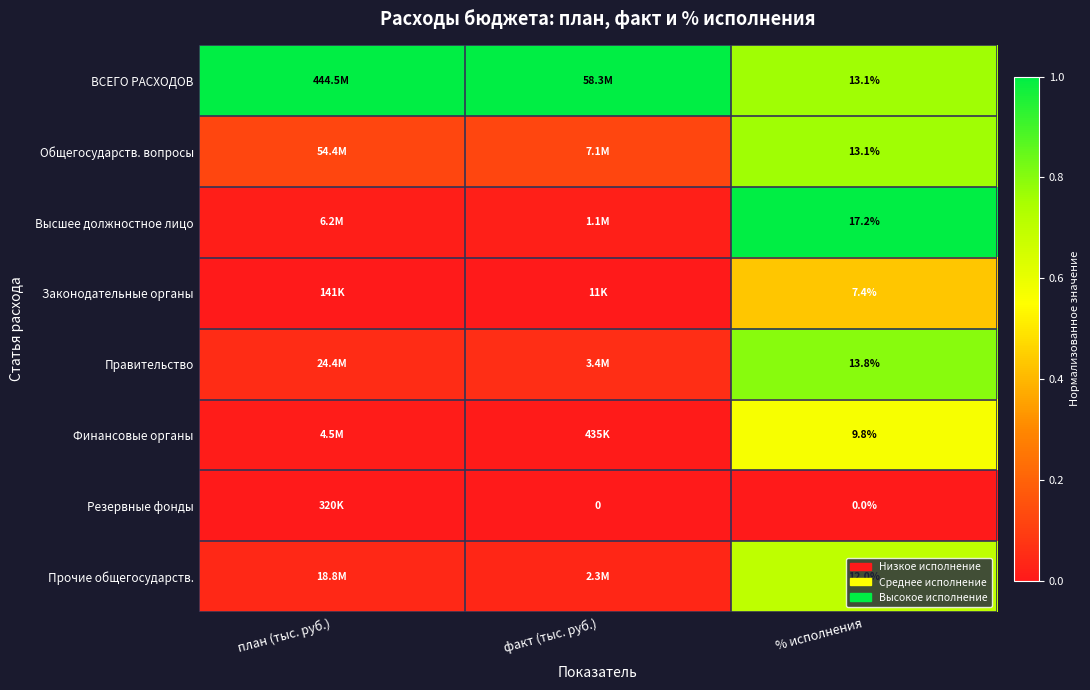

True or false: Резервные фонды has a value of 0.0 at факт (тыс. руб.).

True